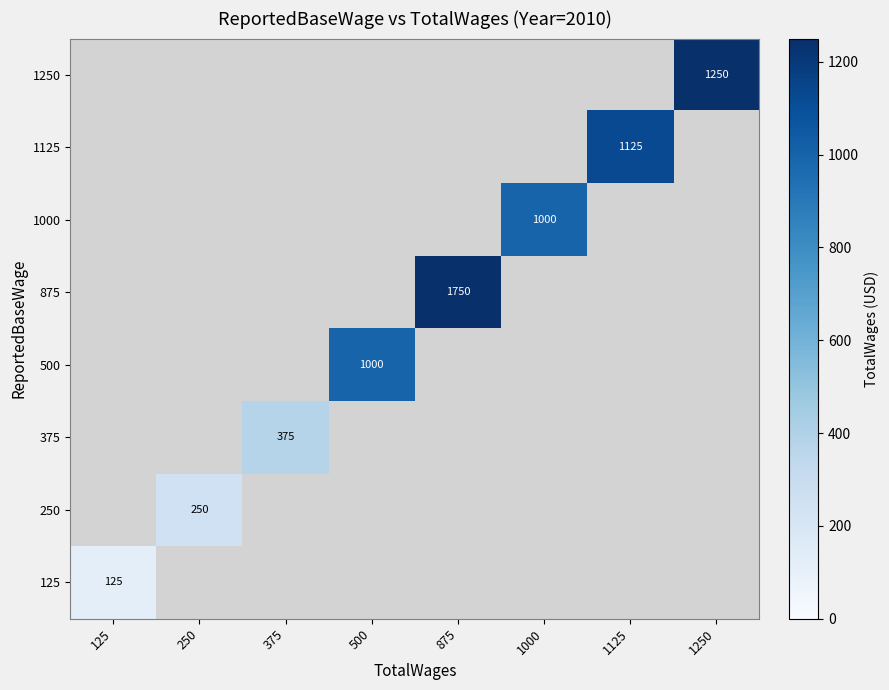

Is it true that 375 equals 652 at 375?

False